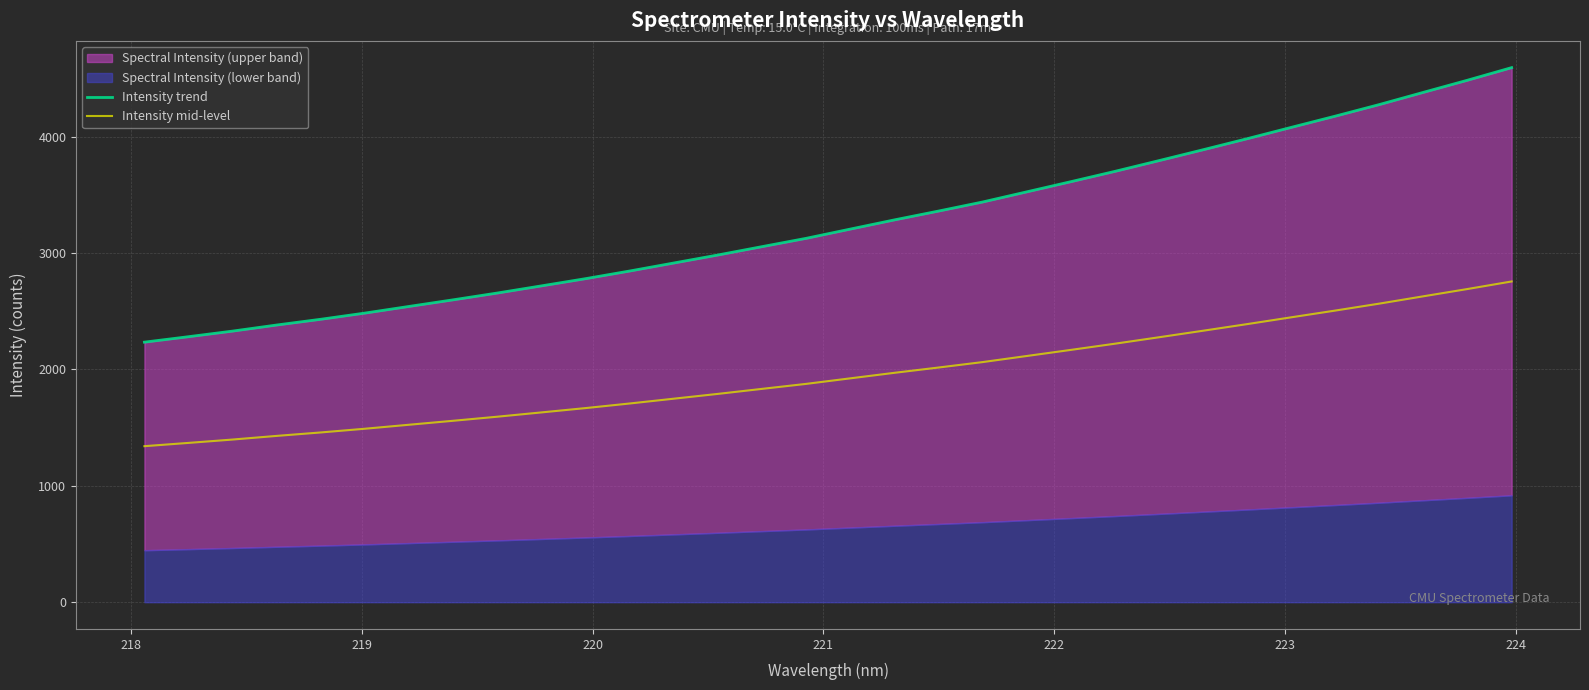

What is the lowest value of the Intensity mid-level series?

1340.7